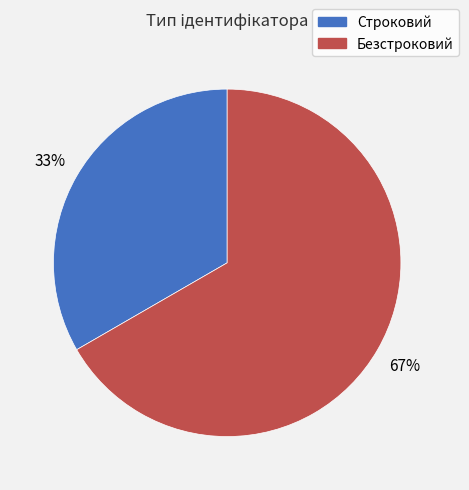

To the nearest percent, what is the average slice percentage?

50%